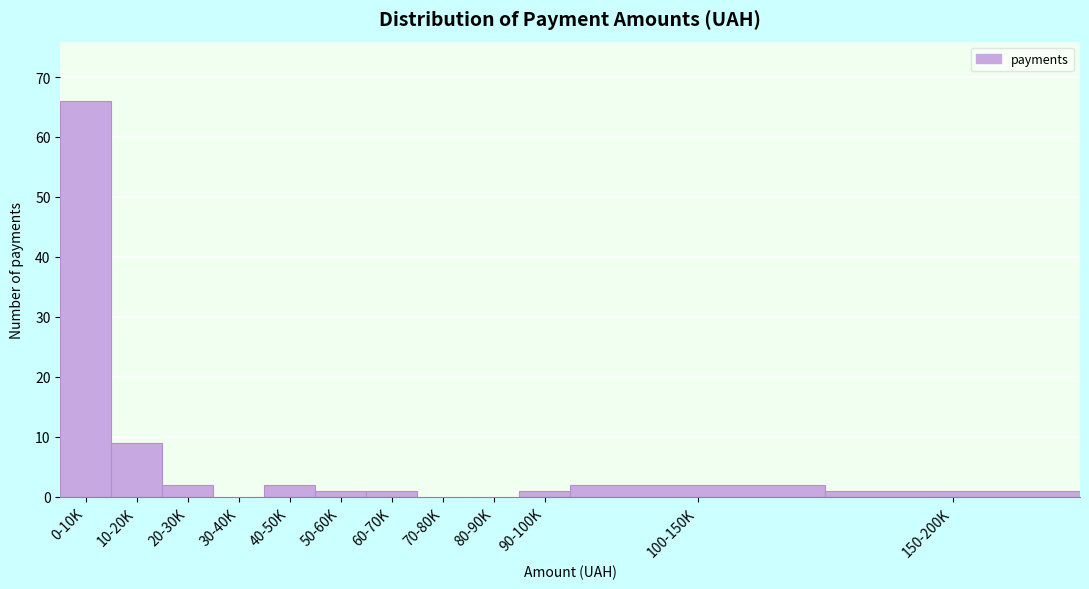

Reading right to left, list all the values displayed in this chart.

150-200K=1	100-150K=2	90-100K=1	80-90K=0	70-80K=0	60-70K=1	50-60K=1	40-50K=2	30-40K=0	20-30K=2	10-20K=9	0-10K=66